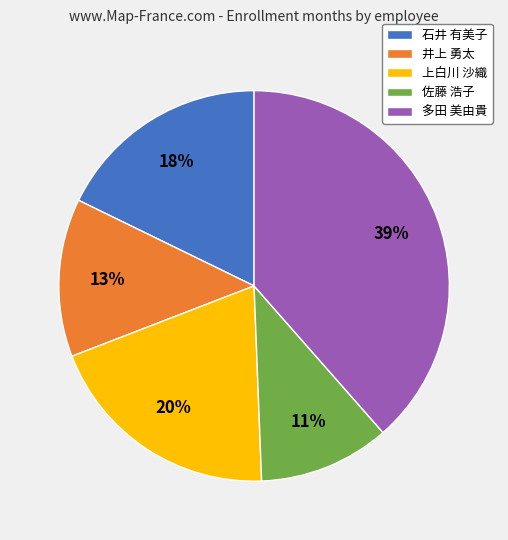

How many segments does this pie chart have?

5